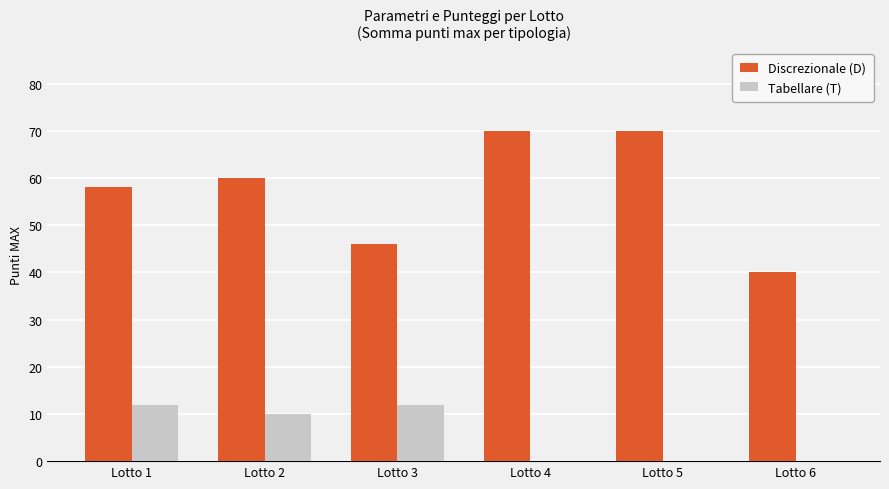

How many categories are shown in the chart?

6